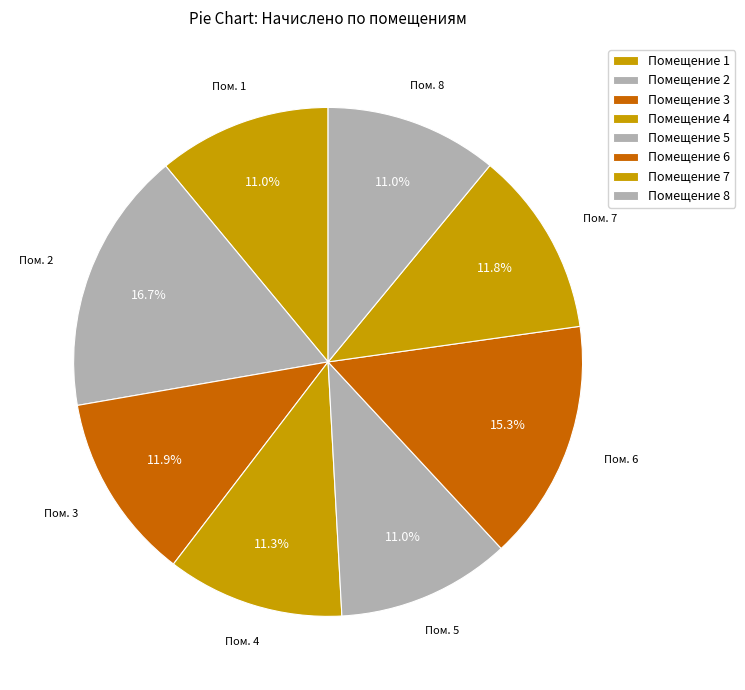

How many slices are in this pie chart?

8